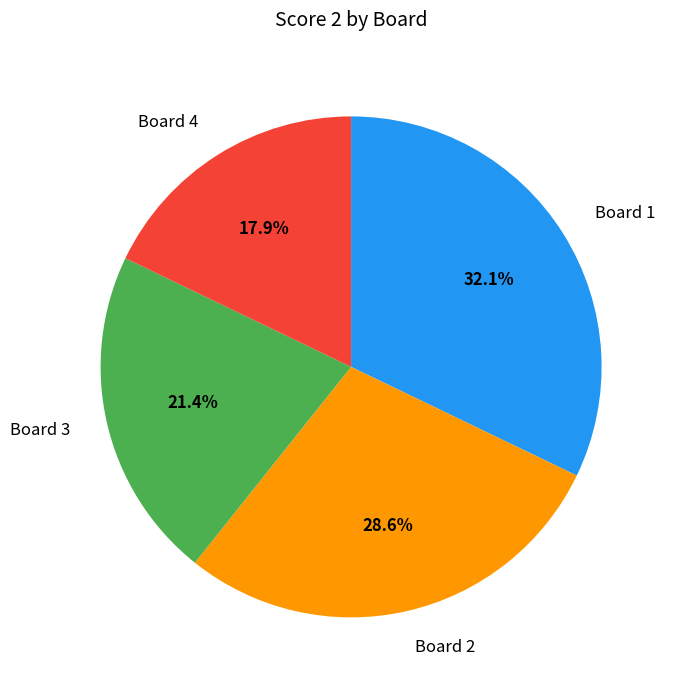

True or false: Board 2 accounts for 29% of the total.

True